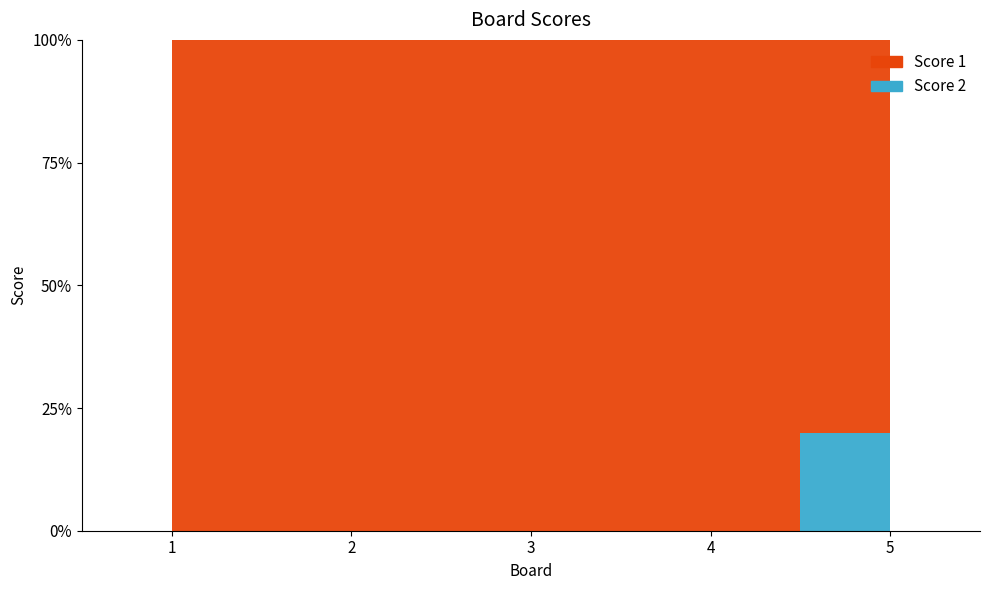

At 5, list the series in order from largest to smallest.

Score 1, Score 2